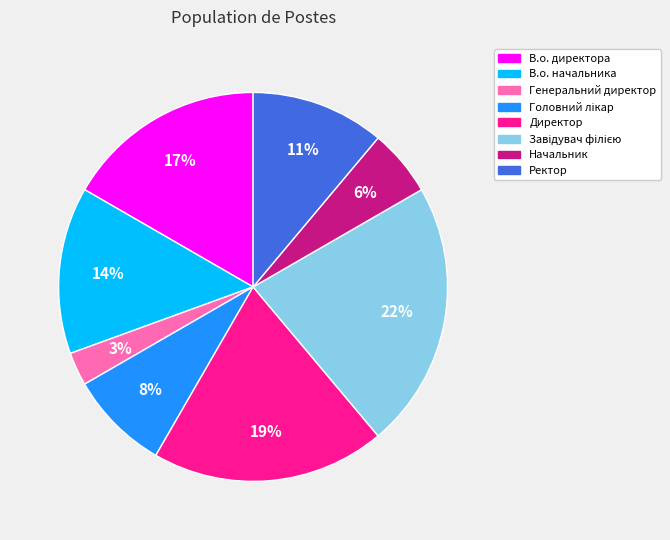

Does Генеральний директор represent more than half of the total?

No